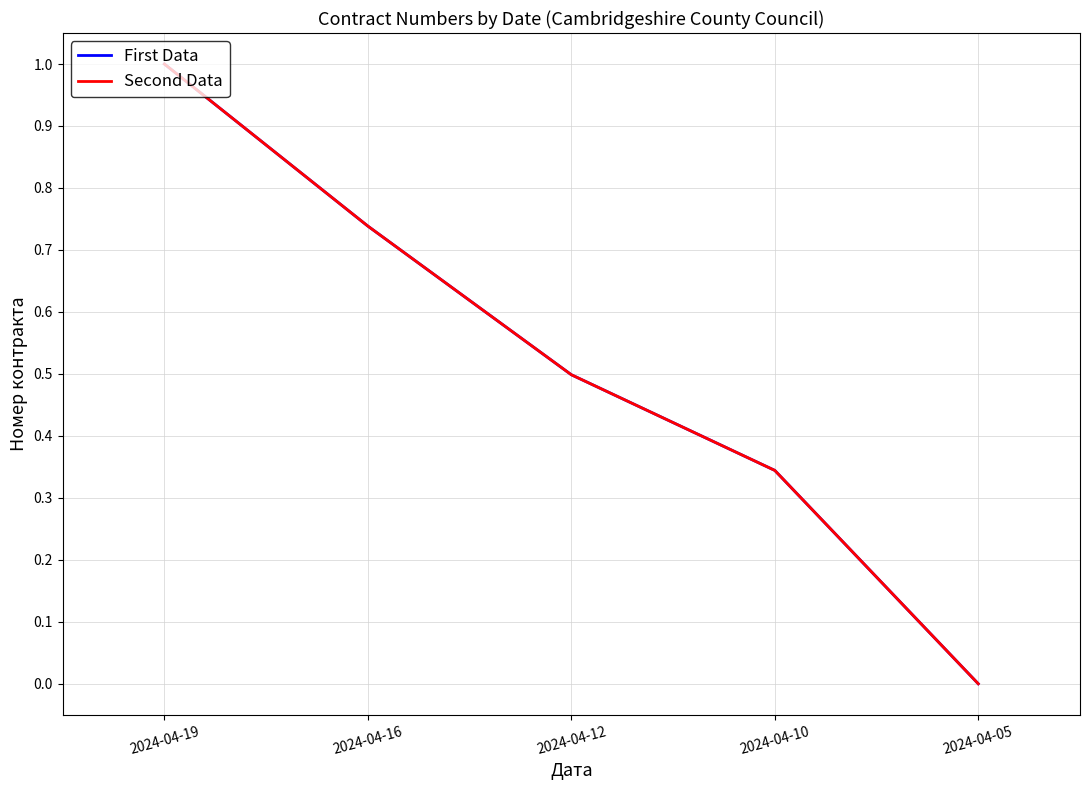

Rank the series by their maximum value, from highest to lowest.

First Data, Second Data